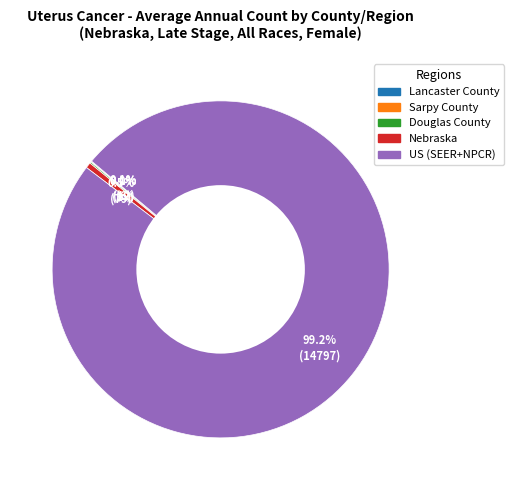

Which slice is the largest?

US (SEER+NPCR)